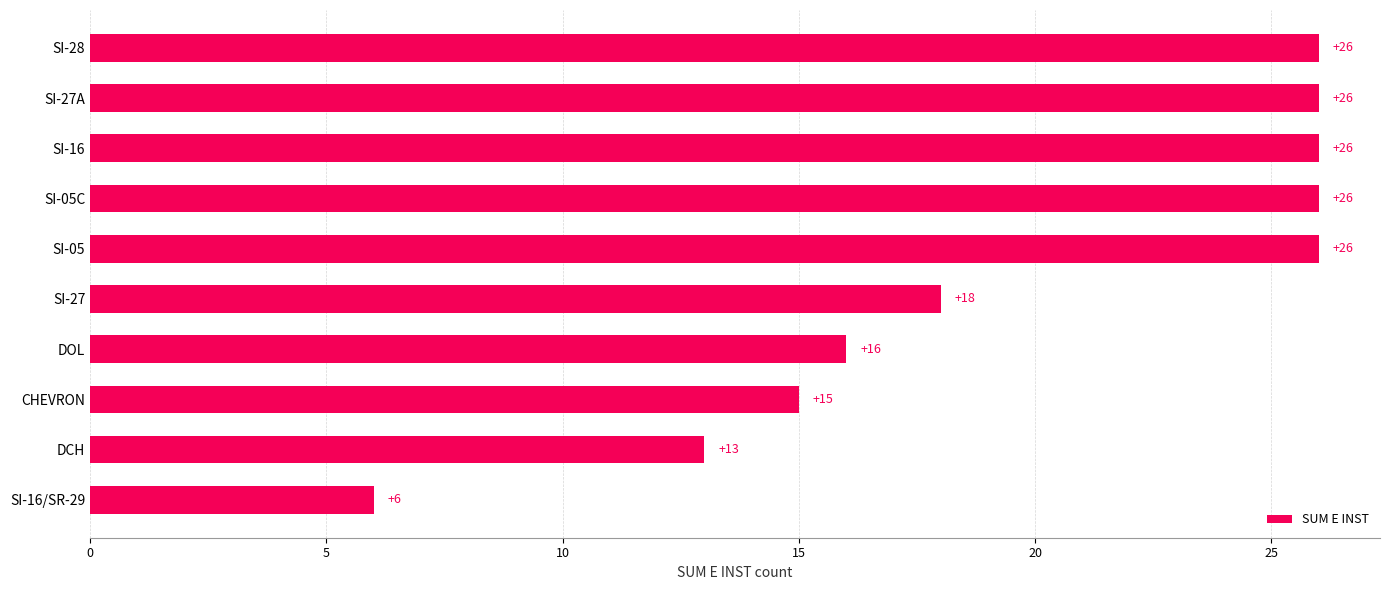

What is the approximate value at SI-16, to the nearest 10?

30